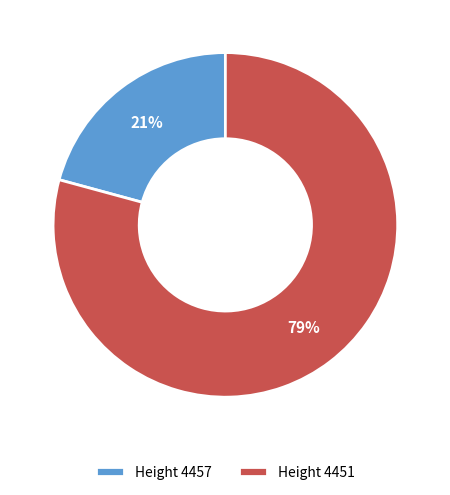

To the nearest percent, what portion does Height 4451 represent?

79%